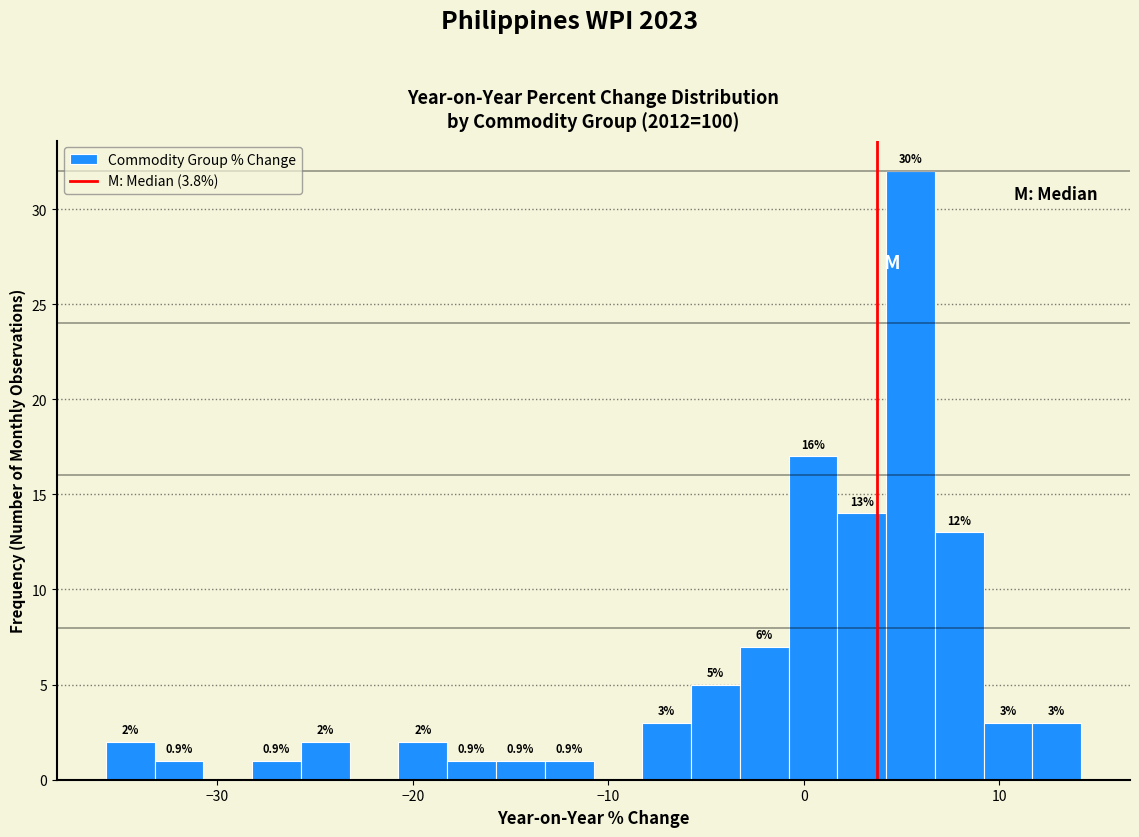

Read against the x-axis, roughly where is the centre of the tallest bar?

5